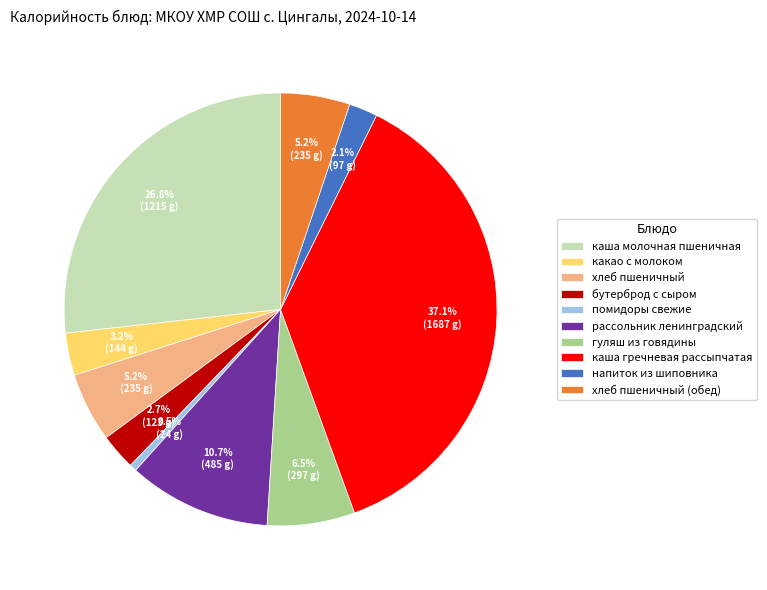

Is it true that каша молочная пшеничная is 27% of the pie?

True